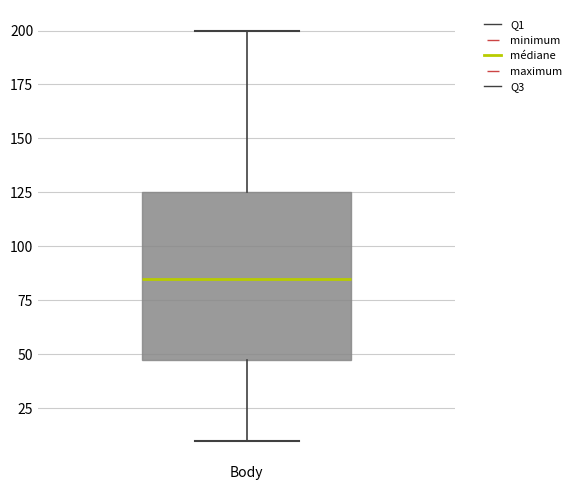

Read this box plot against the y-axis: the position of the median line, the range covered by the box, and the ends of both whiskers. The values are not printed on the chart, so give them approximately, as read against the axis.

median 85, box 50 to 125, whiskers 10 to 200